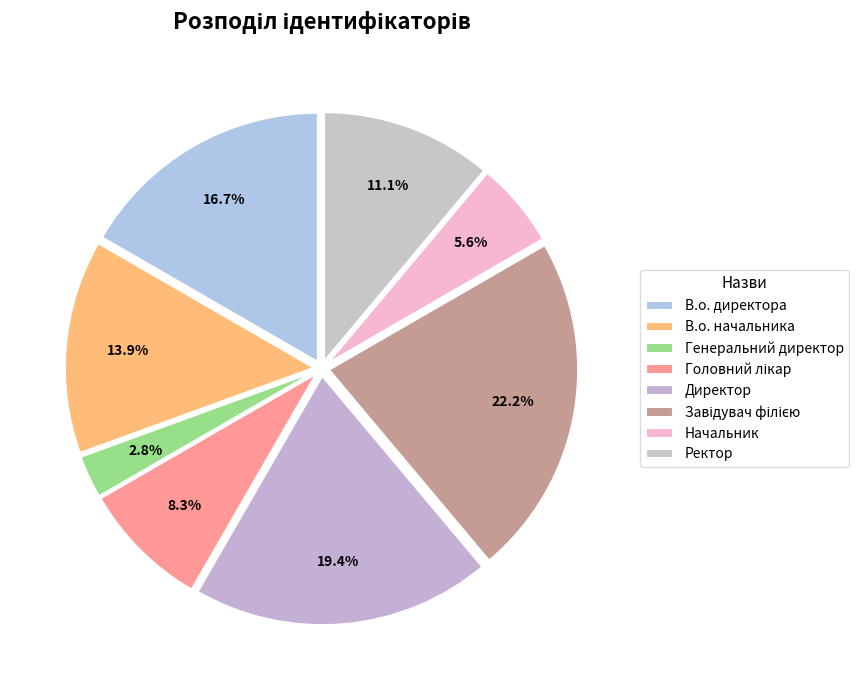

What is the largest slice in the pie chart?

Завідувач філією